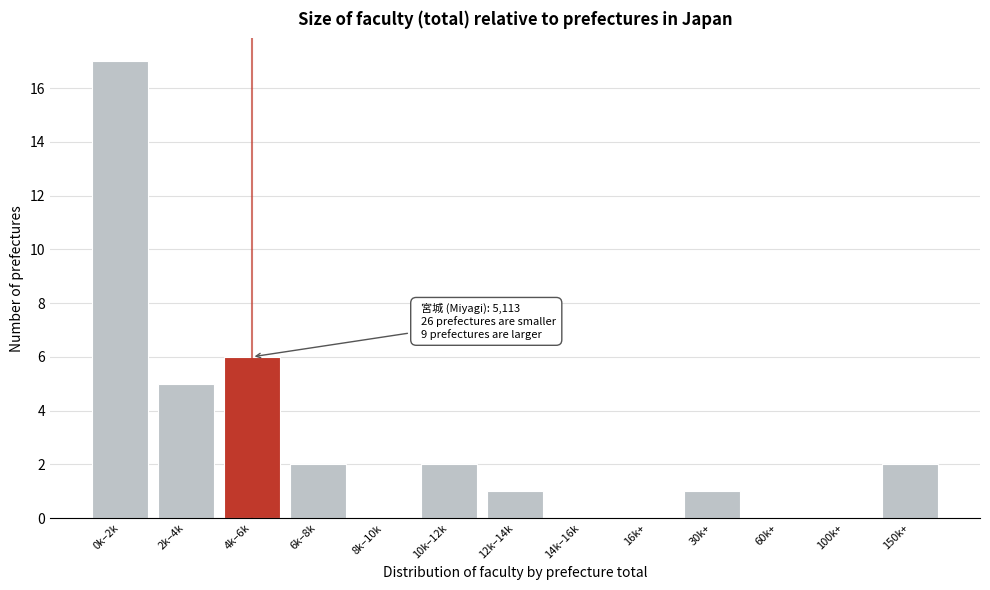

Reading left to right, transcribe all the data shown in this chart.

0k–2k=17	2k–4k=5	4k–6k=6	6k–8k=2	8k–10k=0	10k–12k=2	12k–14k=1	14k–16k=0	16k+=0	30k+=1	60k+=0	100k+=0	150k+=2